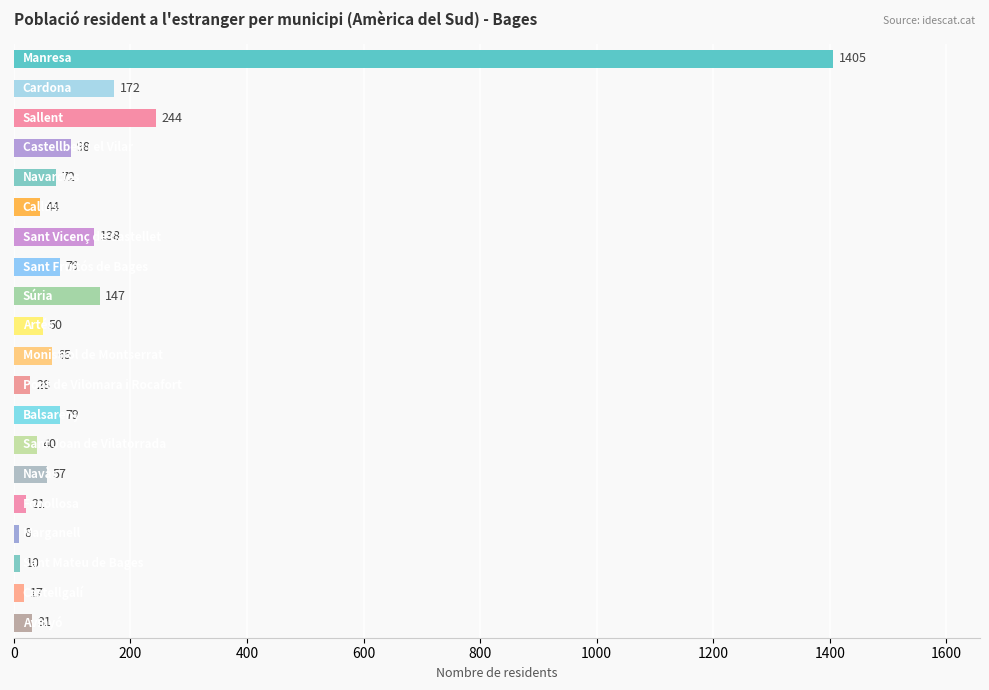

What is the value of the 17th bar from the top?

8